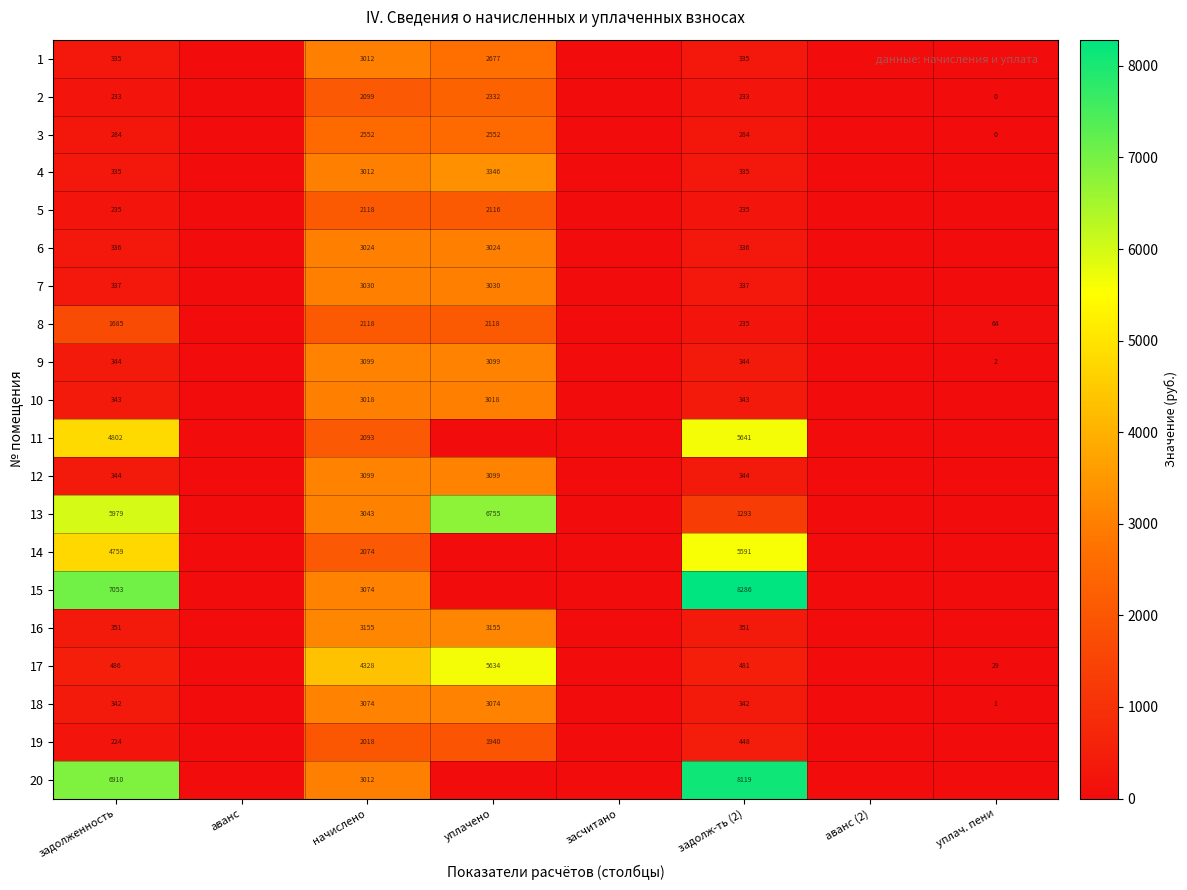

How many data points does each series have?

8